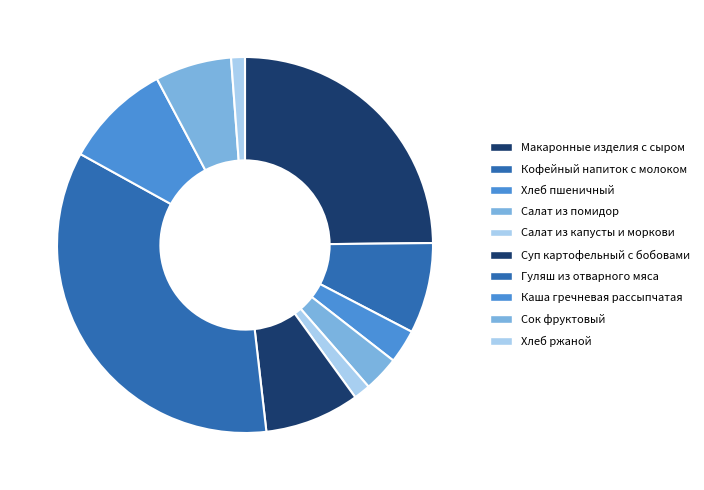

How many segments does this pie chart have?

10